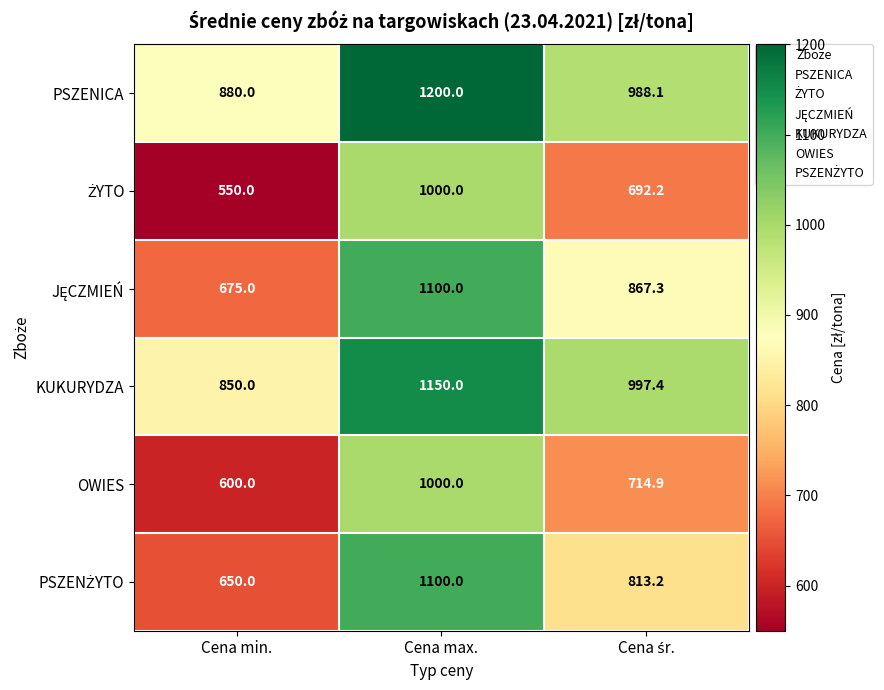

What is the greatest value displayed?

1200.0